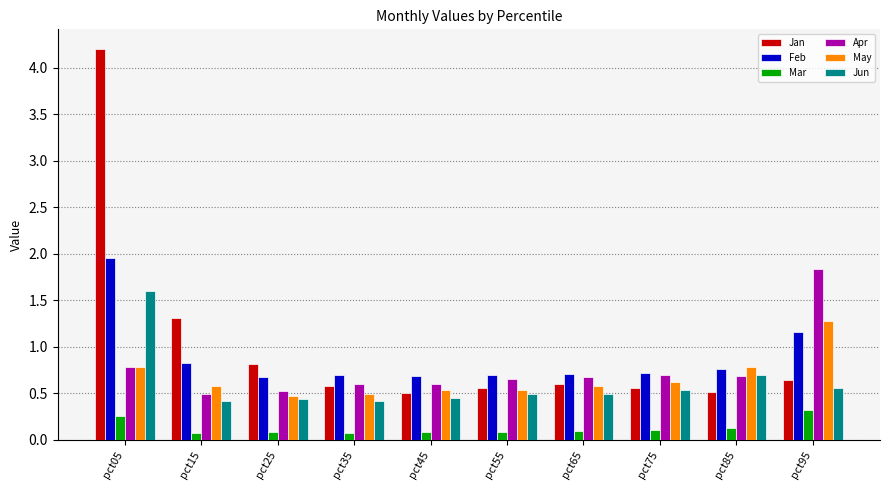

What is the maximum value for Apr?

1.8